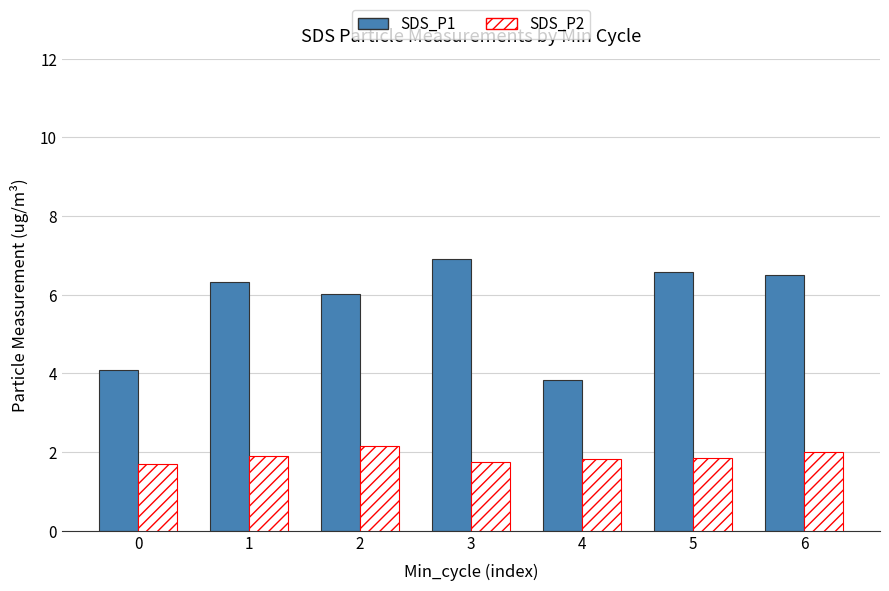

Which series has the widest spread of values?

SDS_P1